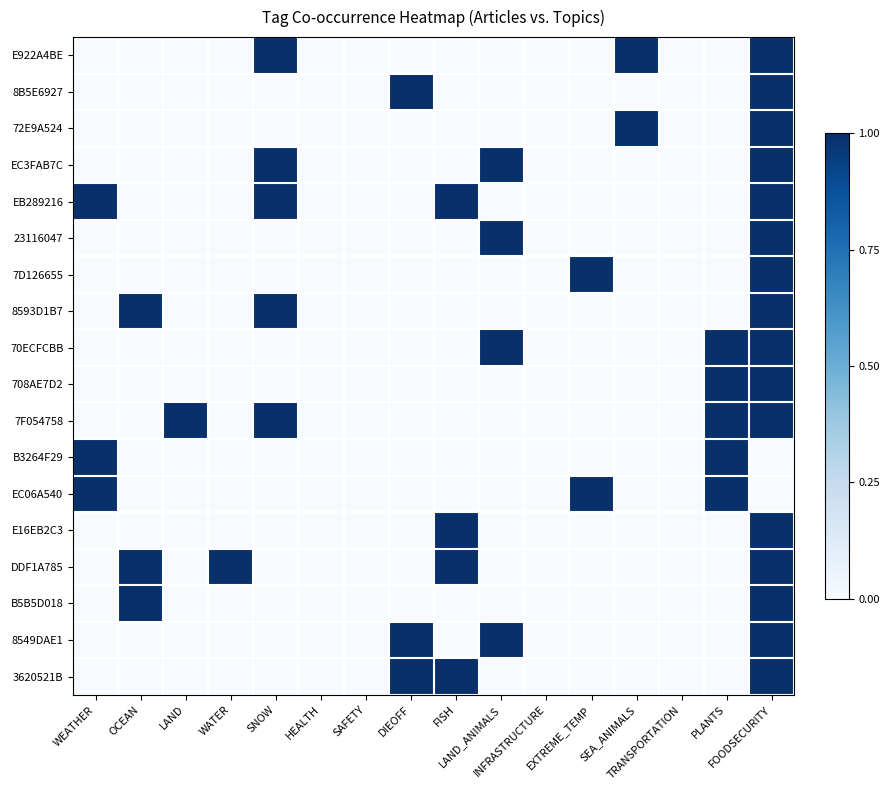

Rank the series at INFRASTRUCTURE from highest to lowest value.

E922A4BE, 8B5E6927, 72E9A524, EC3FAB7C, EB289216, 23116047, 7D126655, 8593D1B7, 70ECFCBB, 708AE7D2, 7F054758, B3264F29, EC06A540, E16EB2C3, DDF1A785, B5B5D018, 8549DAE1, 3620521B